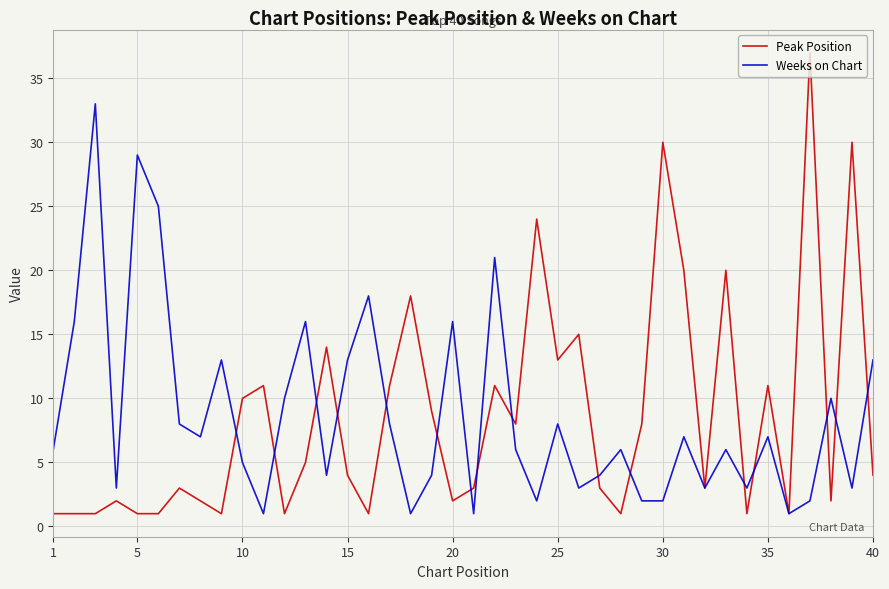

What is the maximum value for Weeks on Chart?

33